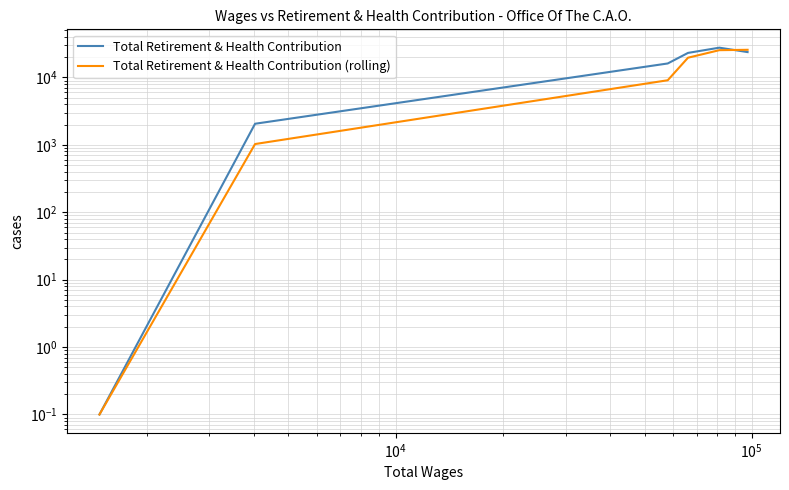

How many lines are shown in the chart?

2